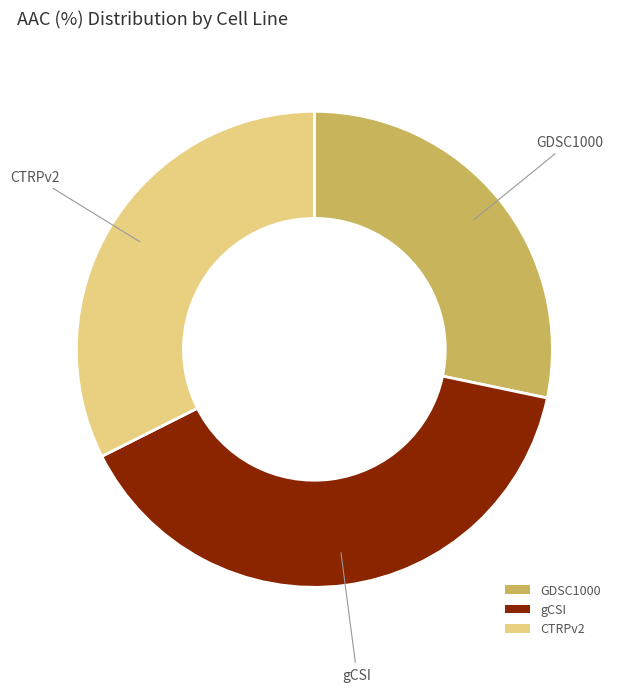

Between GDSC1000 and gCSI, which is larger?

gCSI